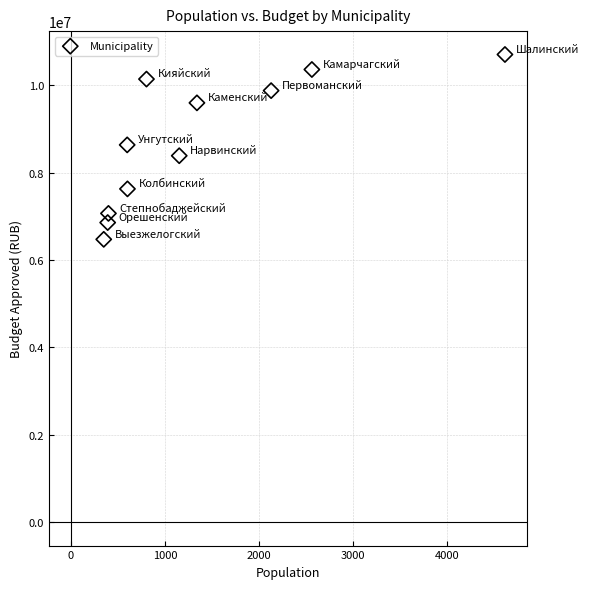

What is the average Y value?

8700853.6